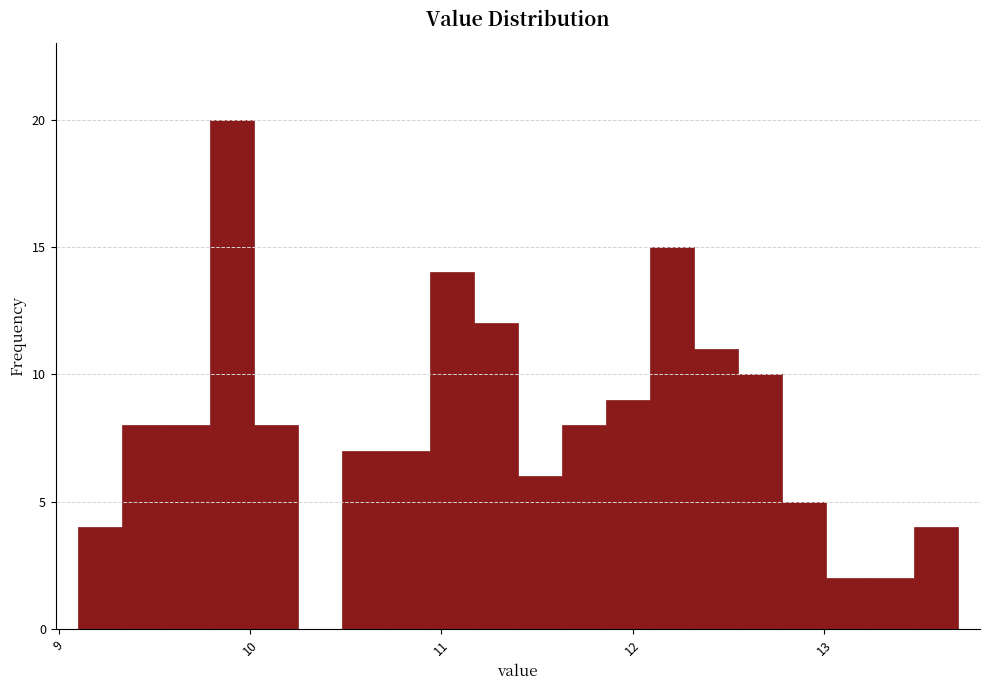

Around what value on the x-axis is the tallest bar? Give the approximate position of its centre, as read against the axis.

9.9